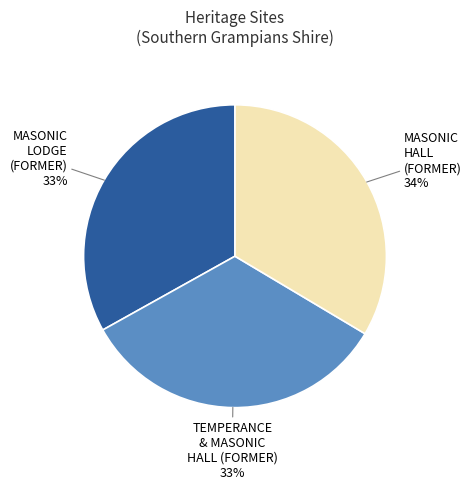

To the nearest percent, what is the average slice percentage?

33%